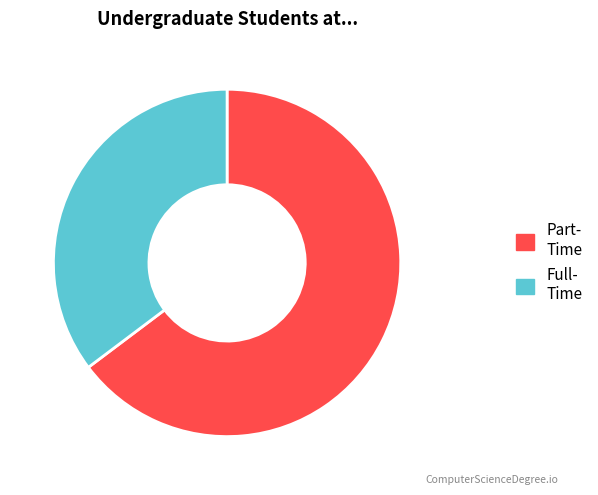

How many segments does this pie chart have?

2